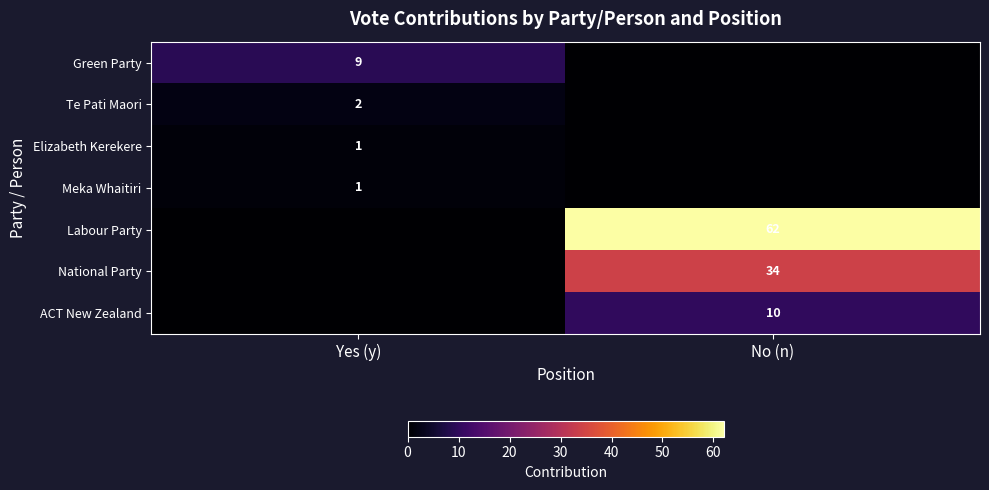

The value of Labour Party at No (n) is 106. True or false?

False